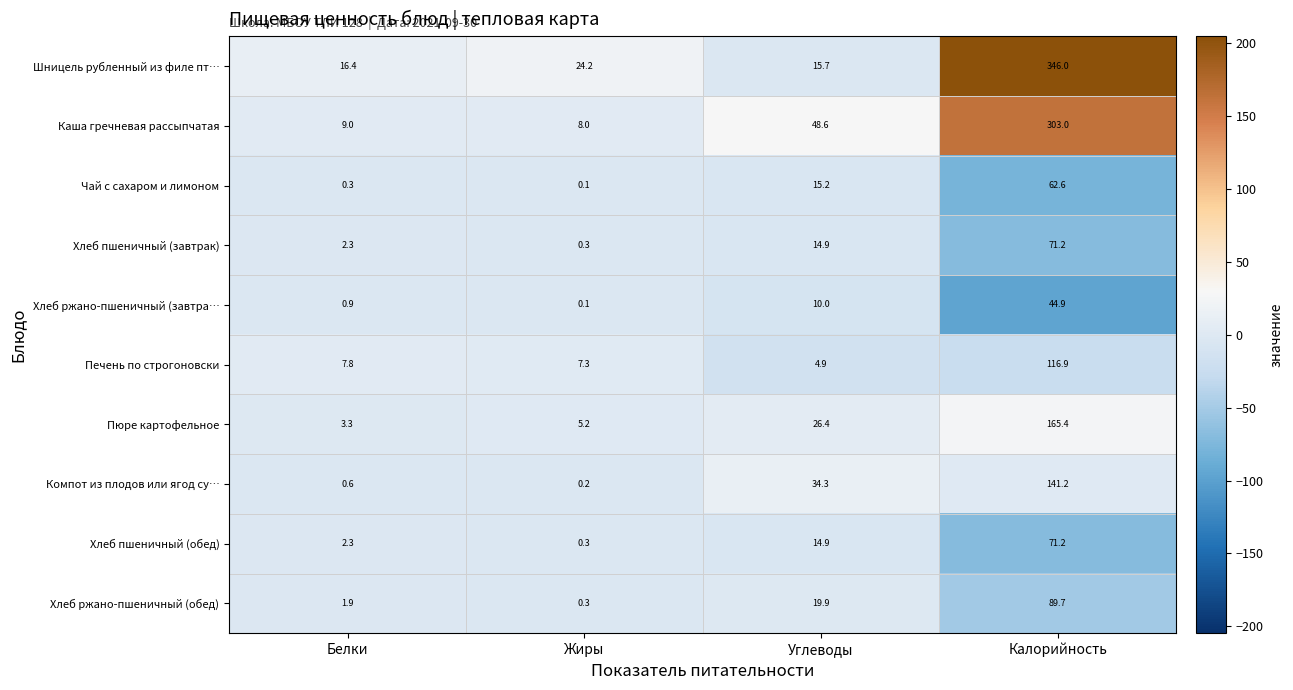

At which label does Хлеб пшеничный (обед) first exceed 14?

Углеводы